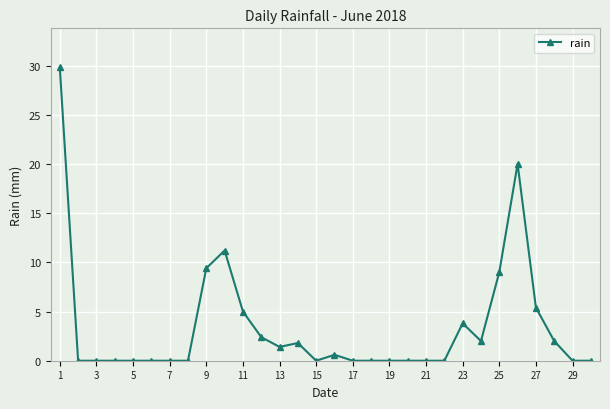

What is the average value?

3.5